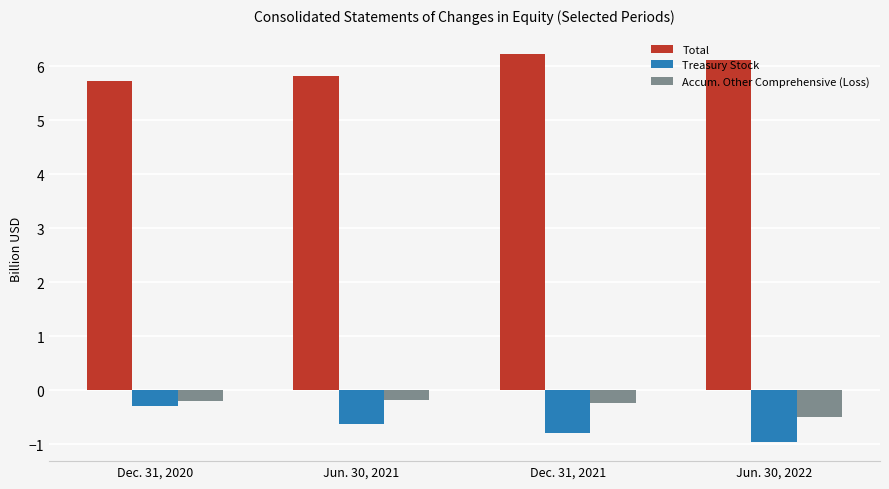

Does the chart contain stacked bars?

No